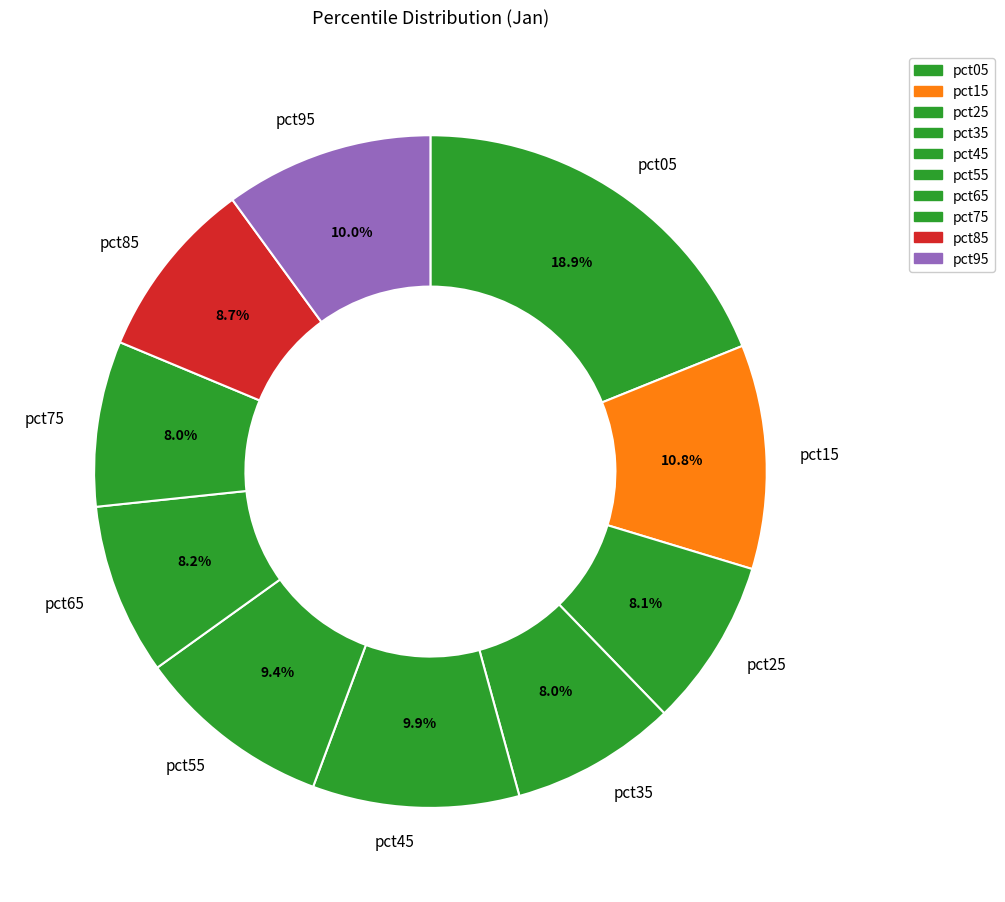

Which has a higher value, pct95 or pct75?

pct95